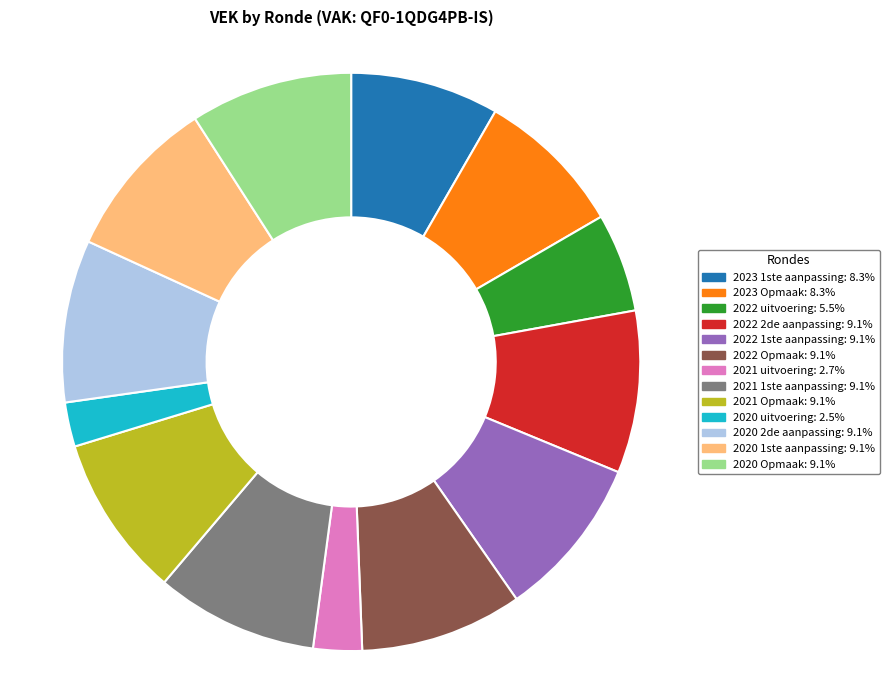

Does 2020 uitvoering account for over 50% of the chart?

No